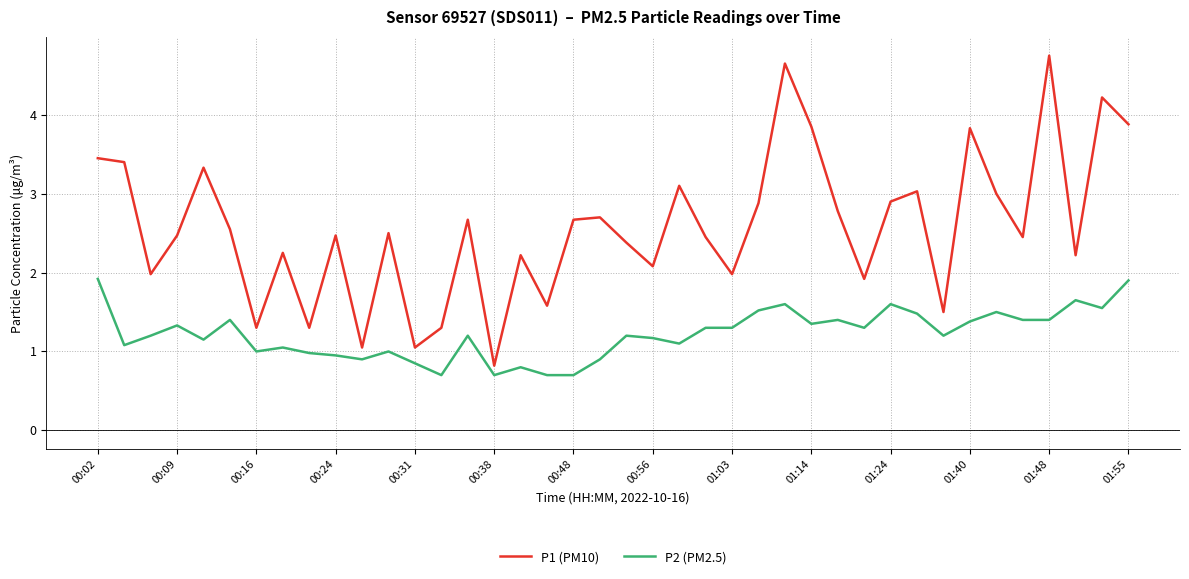

Which series has the largest total across all categories?

P1 (PM10)